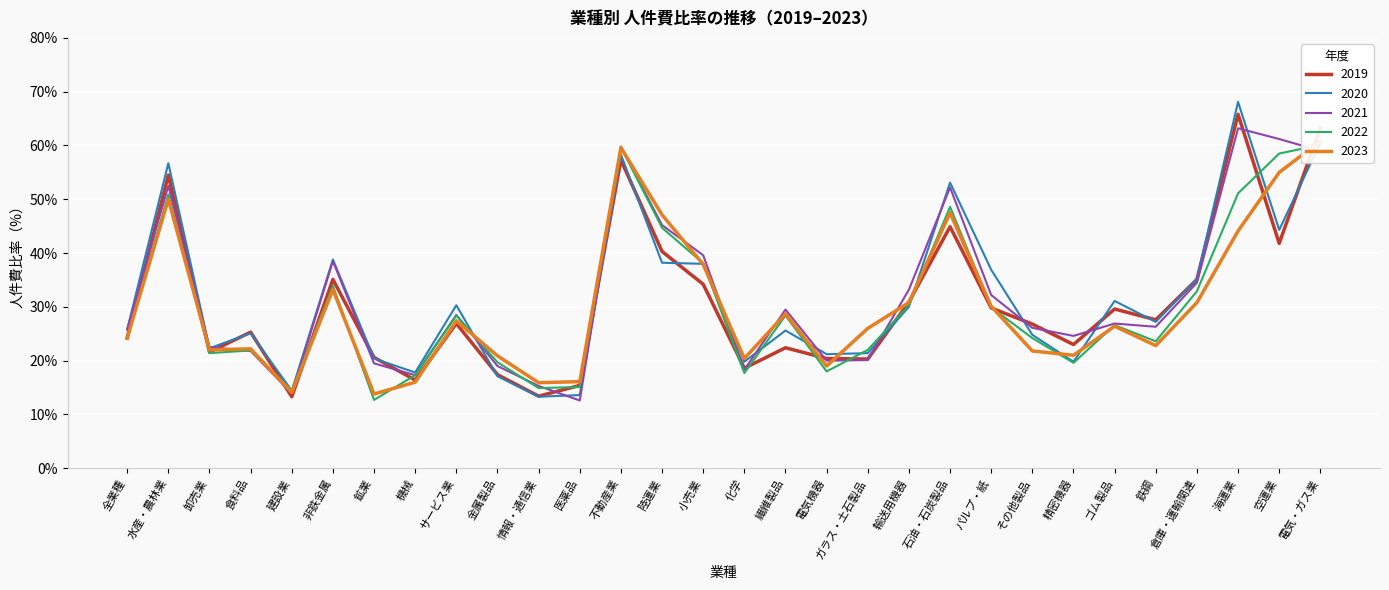

True or false: 2022 and 2023 cross at least once.

True